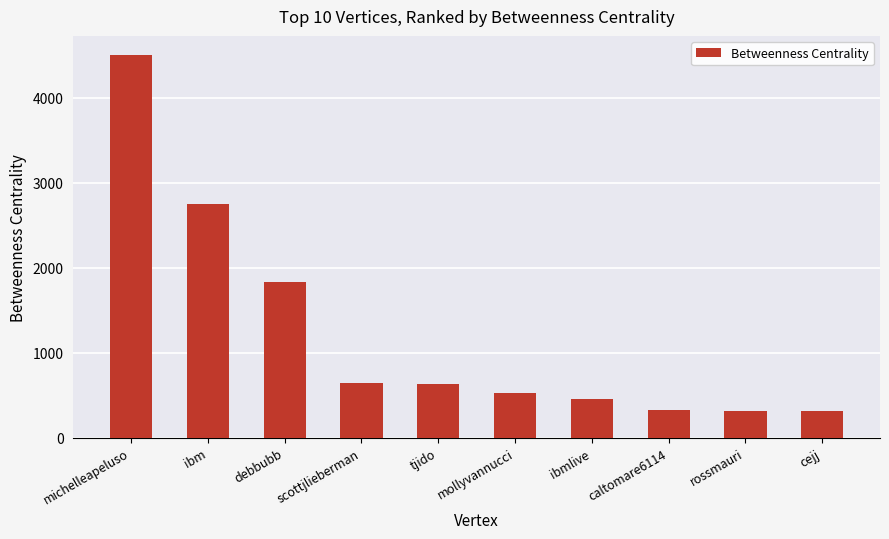

What is the smallest value displayed?

314.0